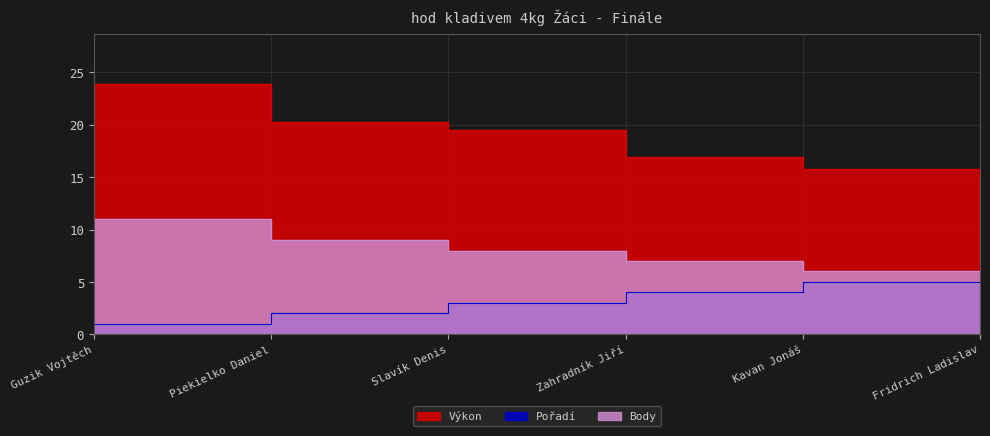

At Zahradník Jiří, list the series in order from smallest to largest.

Pořadí, Body, Výkon